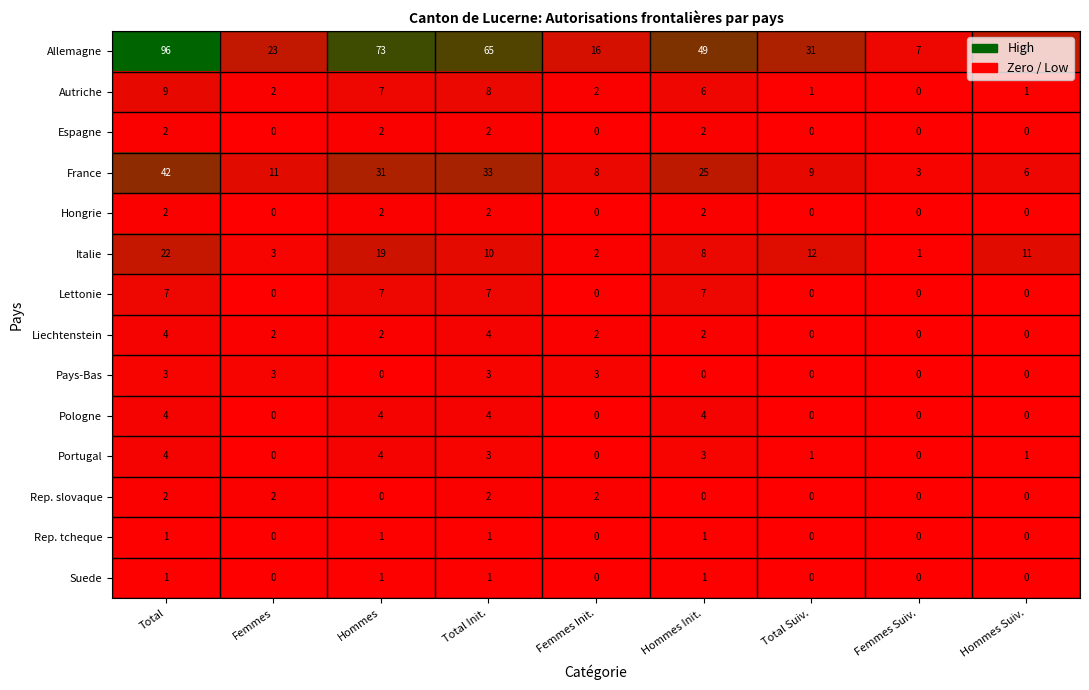

What is the sum of the Pays-Bas values at Femmes and Total?

6